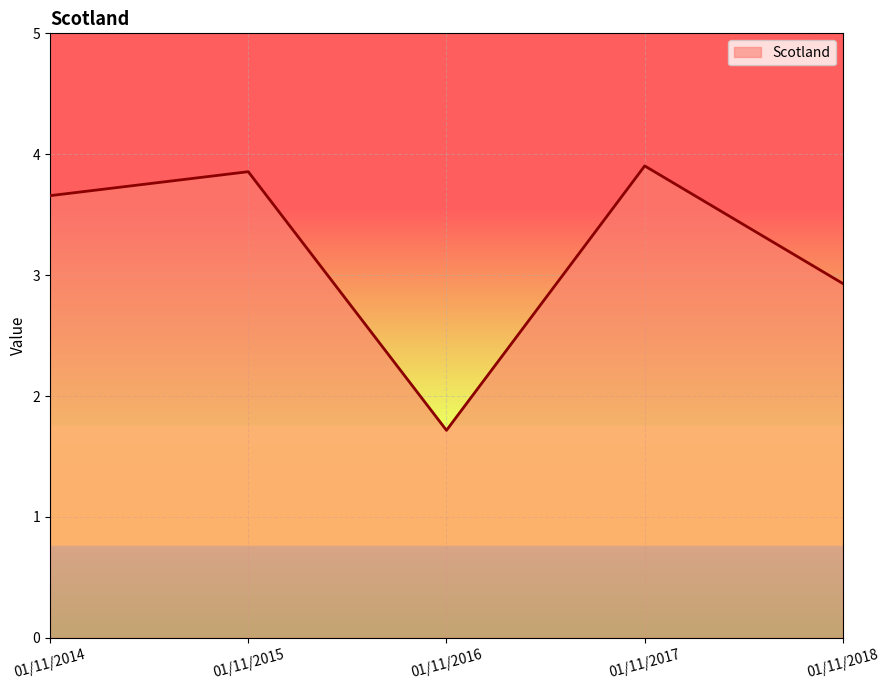

How many categories are shown in the chart?

5